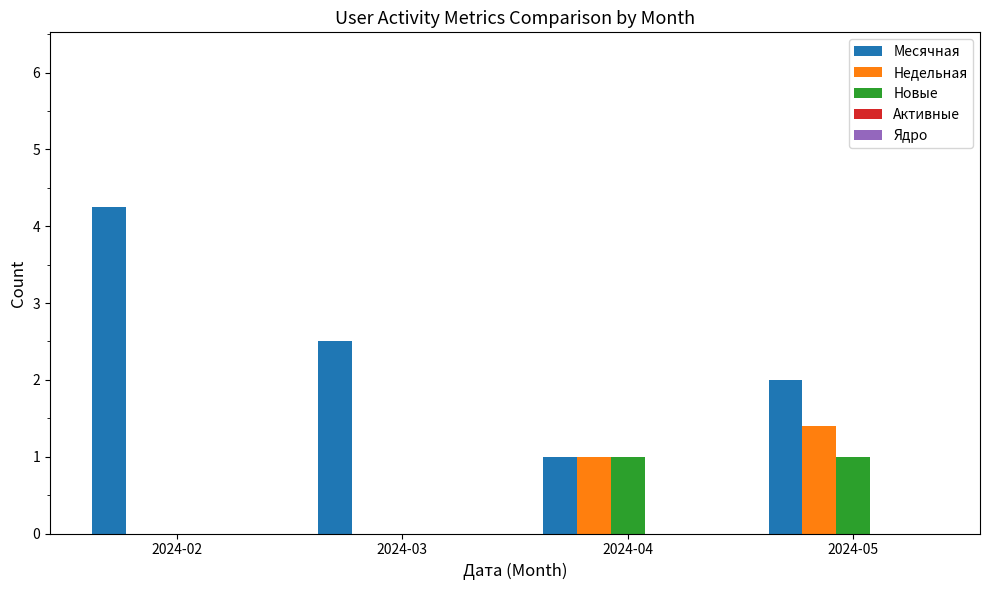

Count the Недельная values in the range 0 to 1.

3